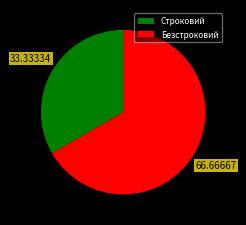

Combined, do Строковий and Безстроковий account for over 50%?

Yes